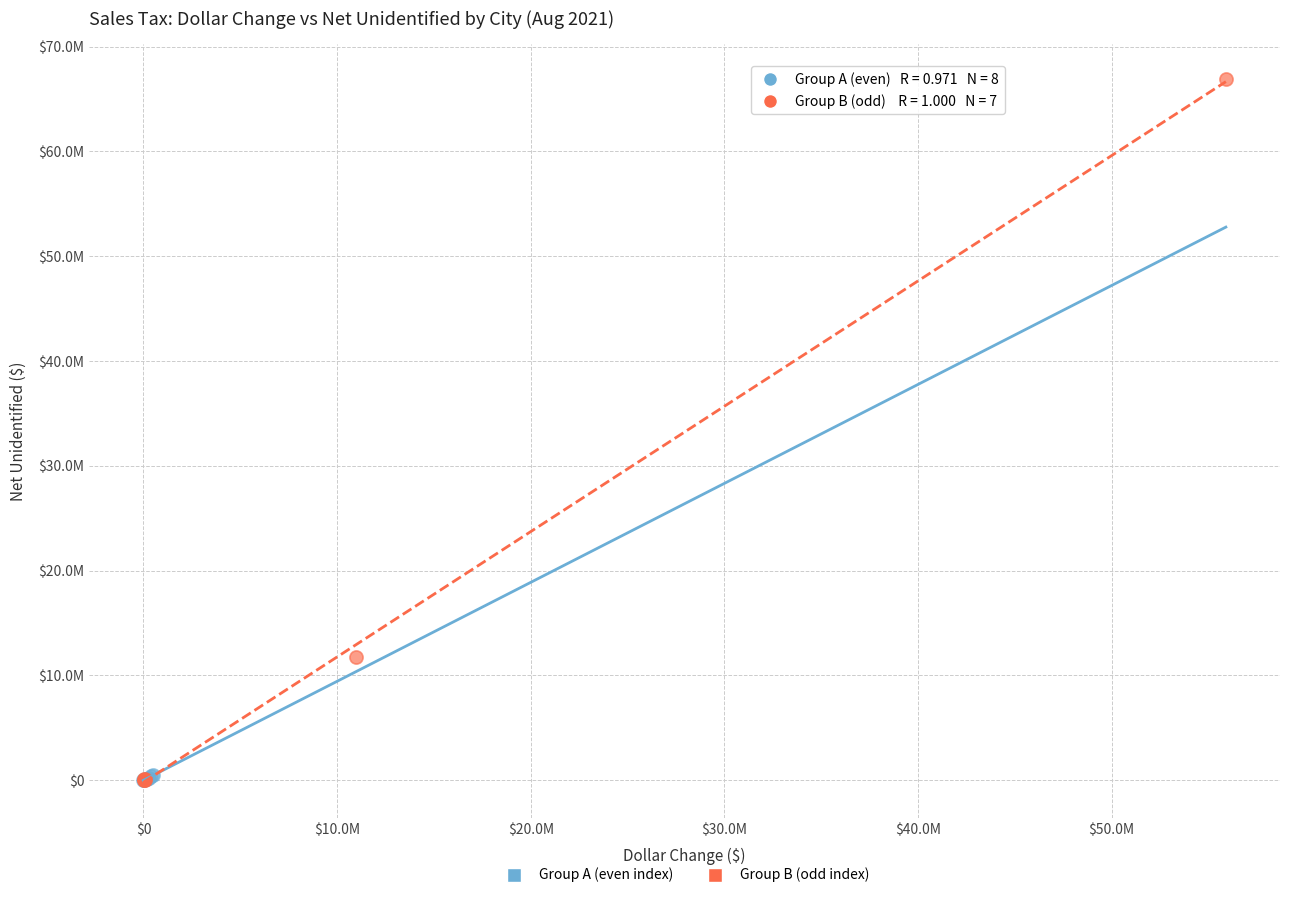

Which series has the widest spread of Y values?

Group B (odd index)